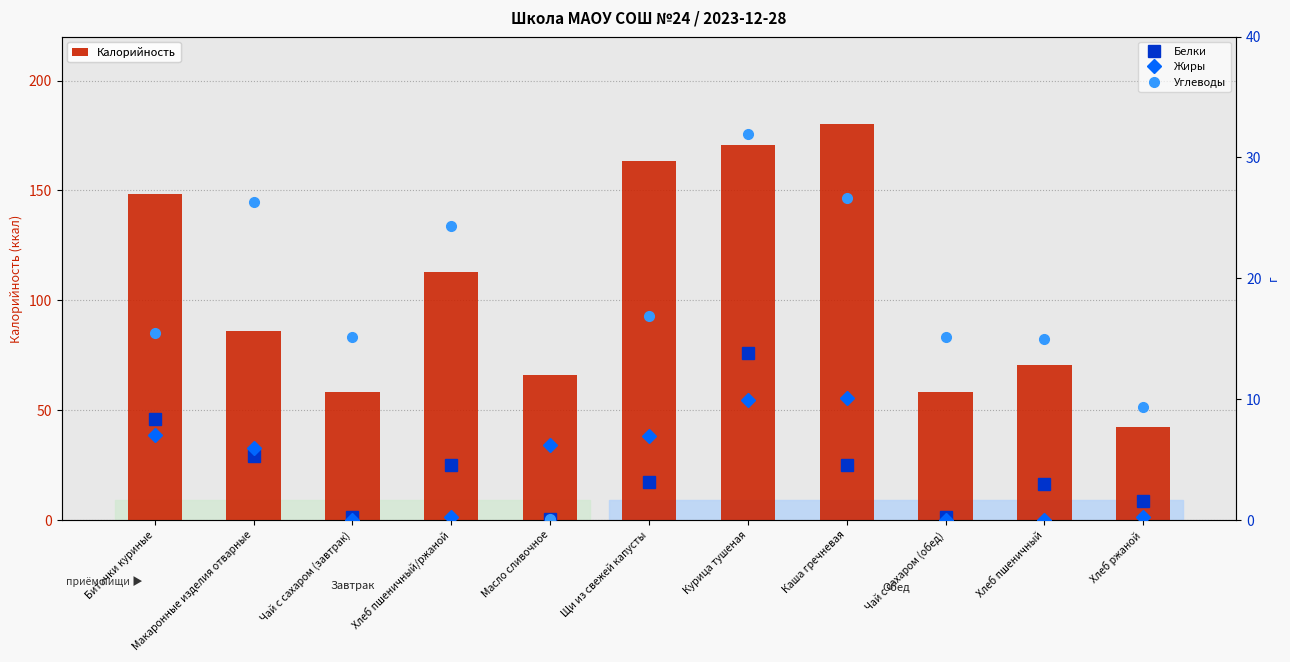

True or false: Углеводы has a value of 27.4 at Щи из свежей капусты.

False